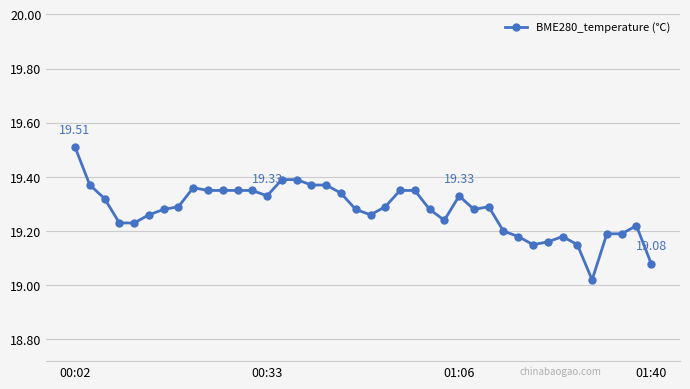

True or false: there are more than 0 points higher than both neighbors.

True